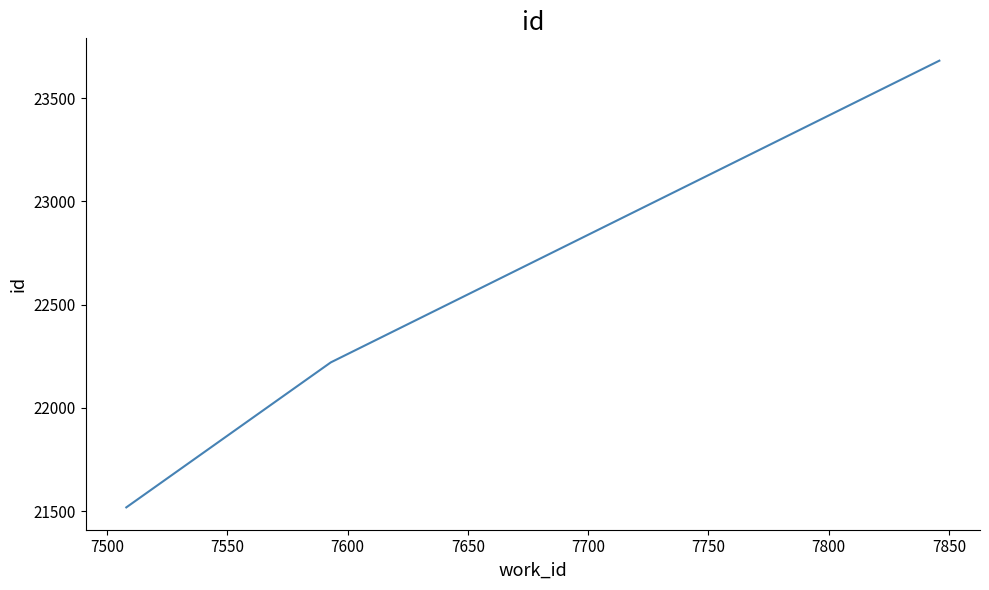

What is the average value?

22473